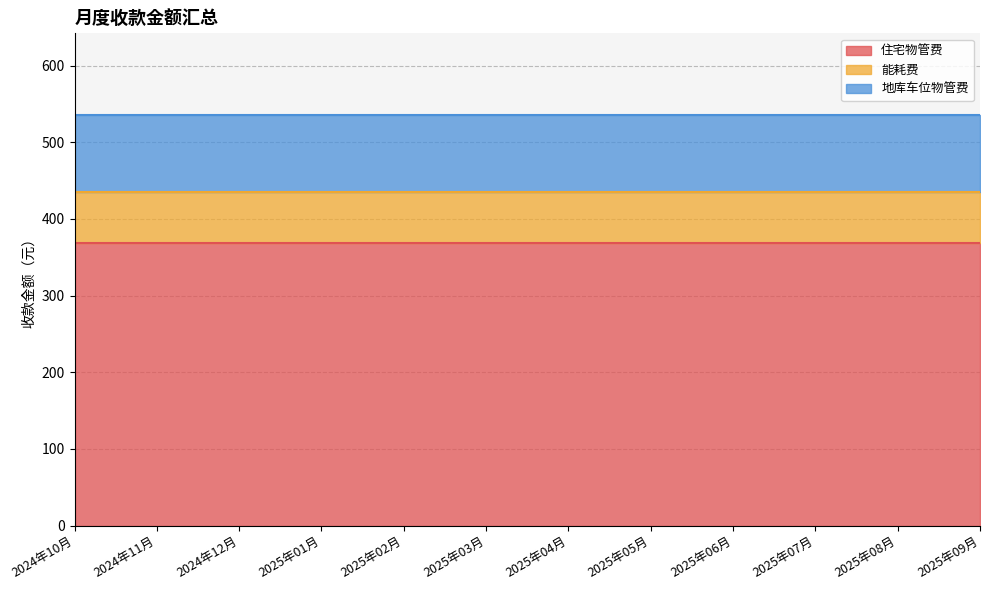

Reading left to right, transcribe all the data shown in this chart.

住宅物管费: 368.1	368.1	368.1	368.1	368.1	368.1	368.1	368.1	368.1	368.1	368.1	368.1
能耗费: 66.9	66.9	66.9	66.9	66.9	66.9	66.9	66.9	66.9	66.9	66.9	66.9
地库车位物管费: 100.0	100.0	100.0	100.0	100.0	100.0	100.0	100.0	100.0	100.0	100.0	100.0